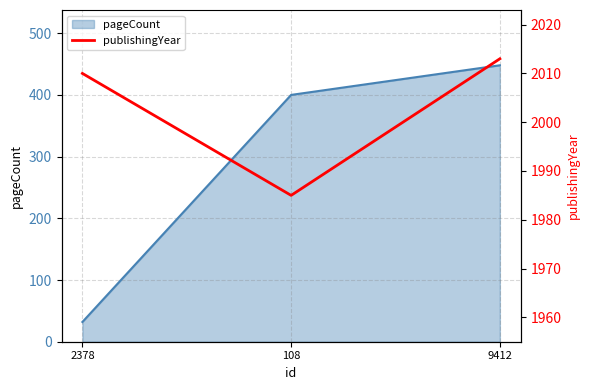

At which label is the value closest to 1999?

2378